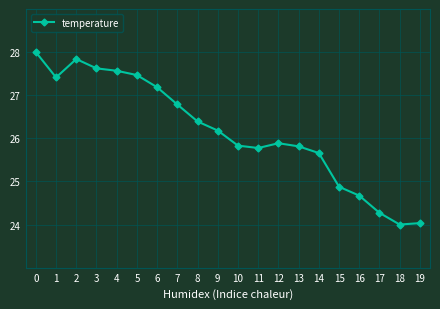

Is this an area chart (filled region under the line)?

No